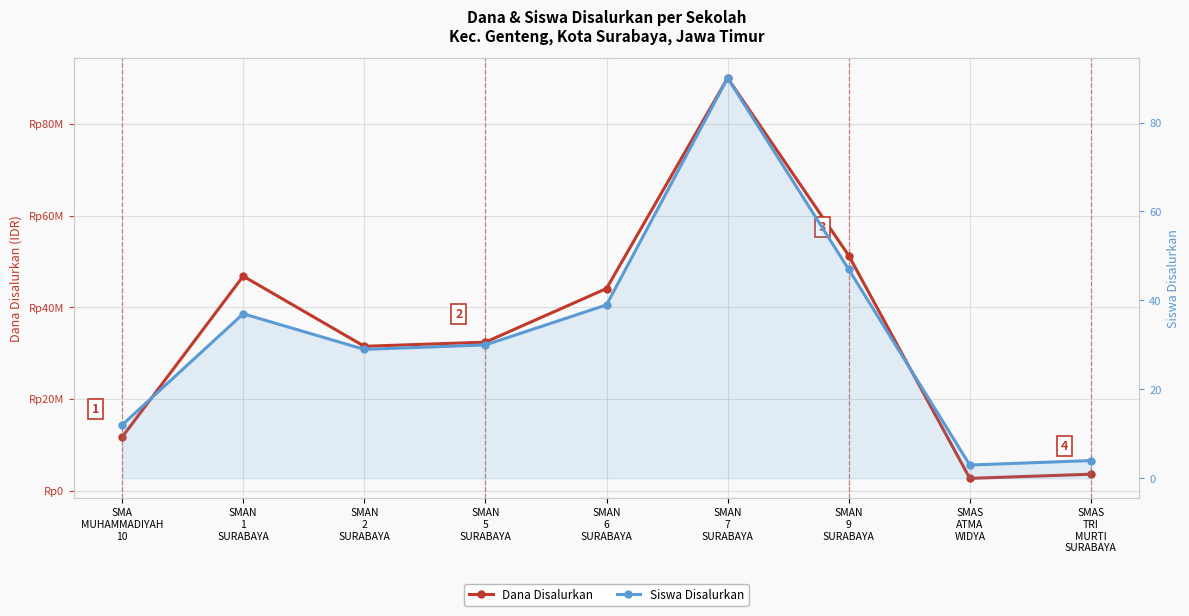

Where is the first local maximum for Dana Disalurkan?

SMAN
1
SURABAYA